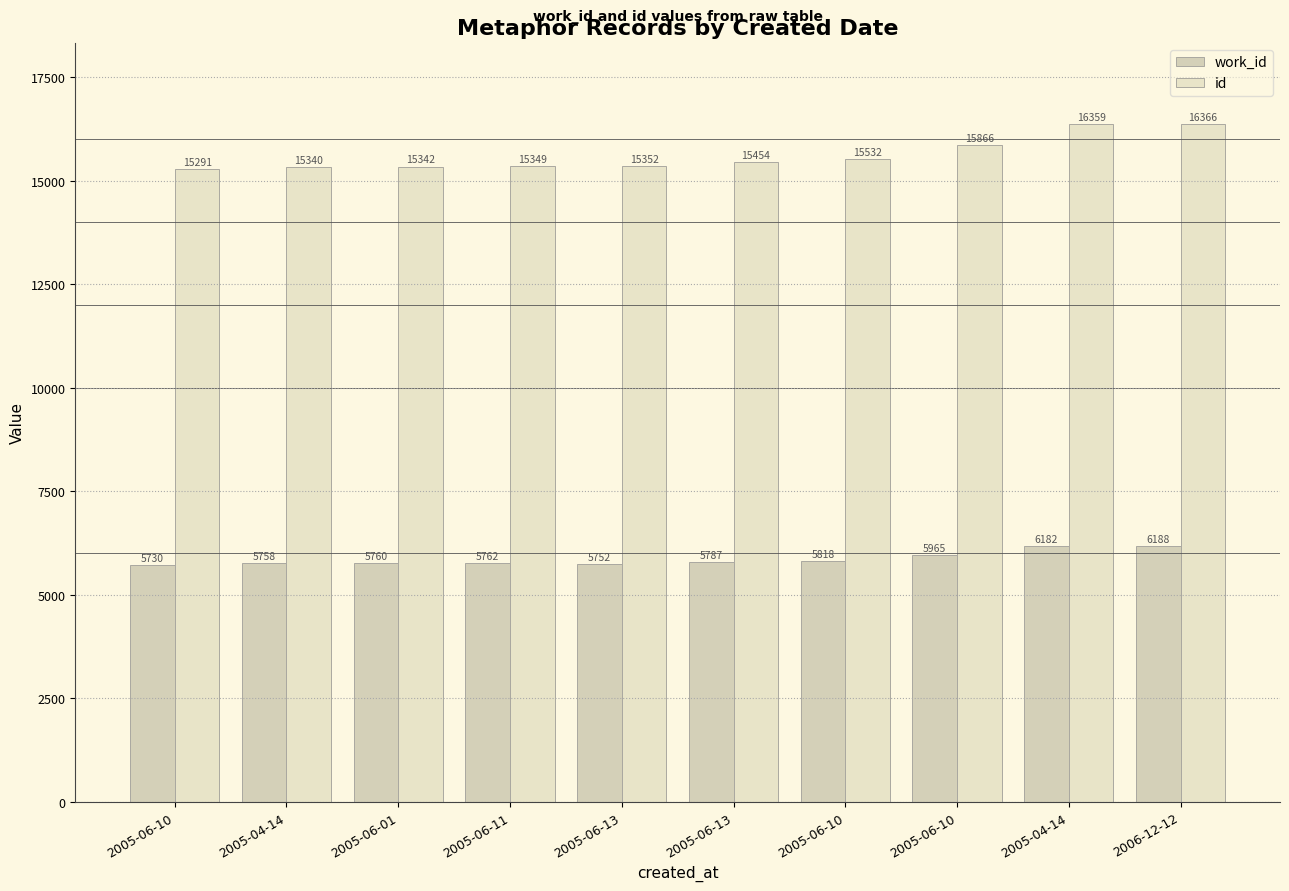

The value of work_id at 2005-06-13 is 7803. True or false?

False